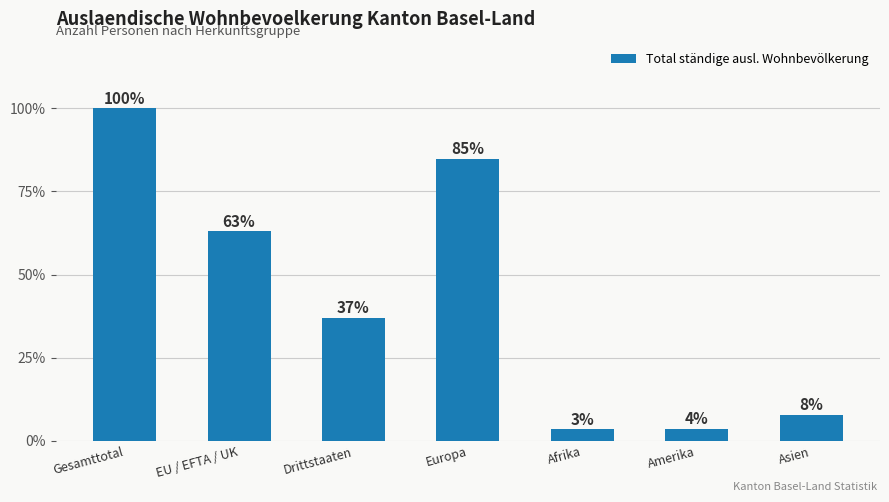

What is the difference between the values at Drittstaaten and Amerika?

33.3